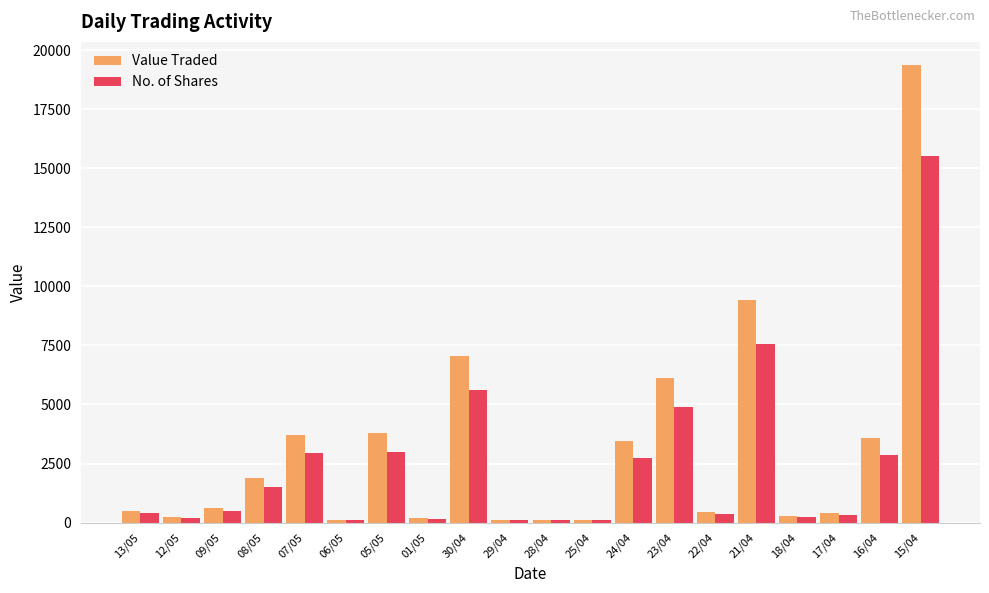

What is the average value of the No. of Shares series?

2458